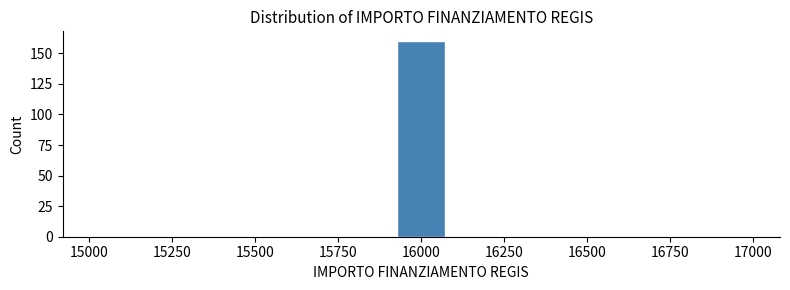

Read against the x-axis, roughly where is the centre of the tallest bar?

16000